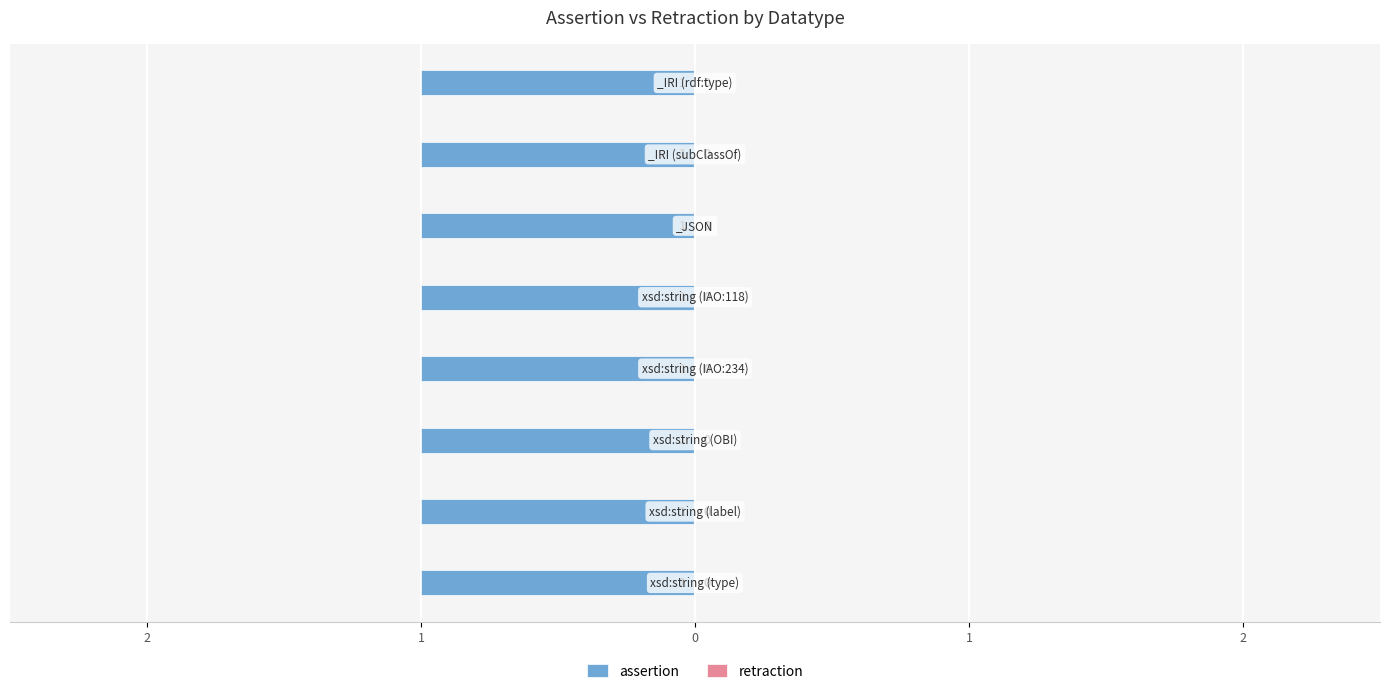

True or false: retraction has a value of 0 at _IRI.

True